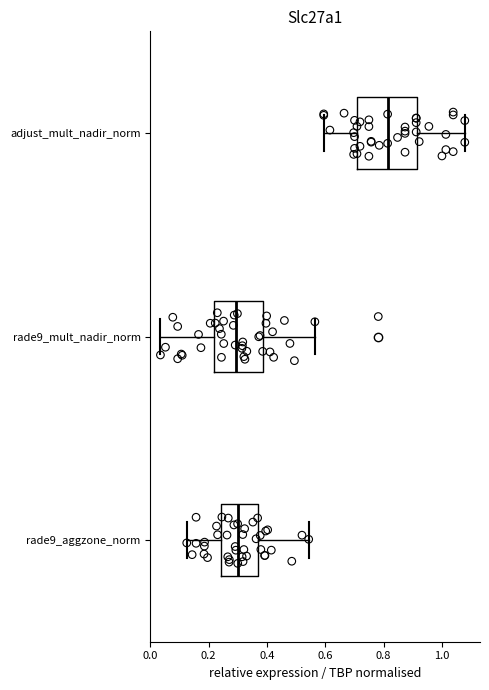

Reading bottom to top, read every box against the x-axis: the position of its median line, the range the box covers, and the ends of its whiskers. The values are not printed on the chart, so give them approximately, as read against the axis.

rade9_aggzone_norm: median 0.30, box 0.24 to 0.38, whiskers 0.12 to 0.54
rade9_mult_nadir_norm: median 0.30, box 0.22 to 0.38, whiskers 0.04 to 0.56
adjust_mult_nadir_norm: median 0.82, box 0.70 to 0.92, whiskers 0.60 to 1.08